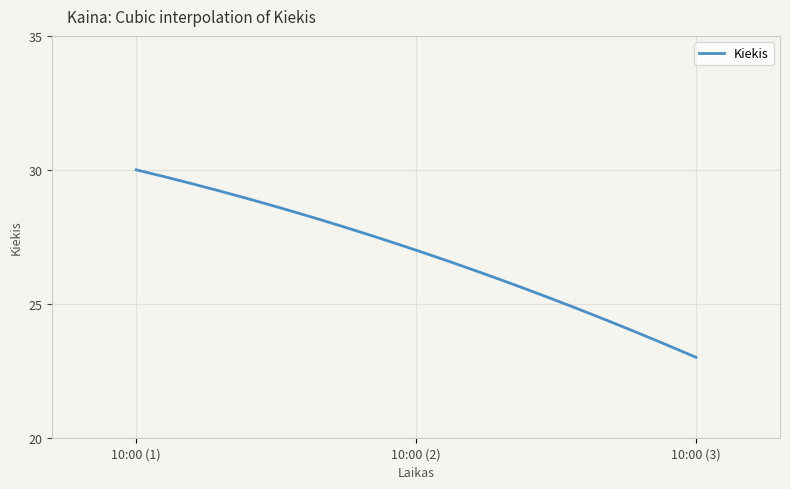

What is the difference between the maximum and minimum values?

7.0